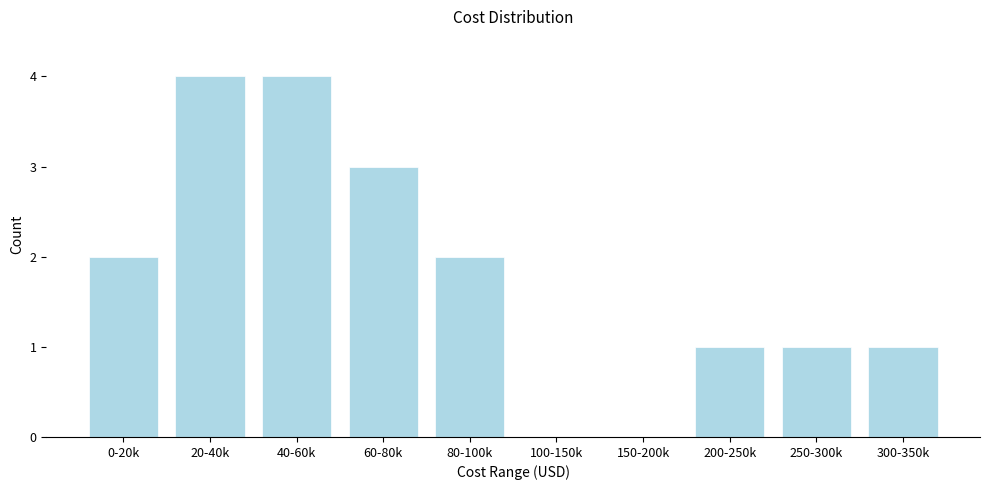

Reading left to right, extract all data points from this chart.

0-20k=2	20-40k=4	40-60k=4	60-80k=3	80-100k=2	100-150k=0	150-200k=0	200-250k=1	250-300k=1	300-350k=1